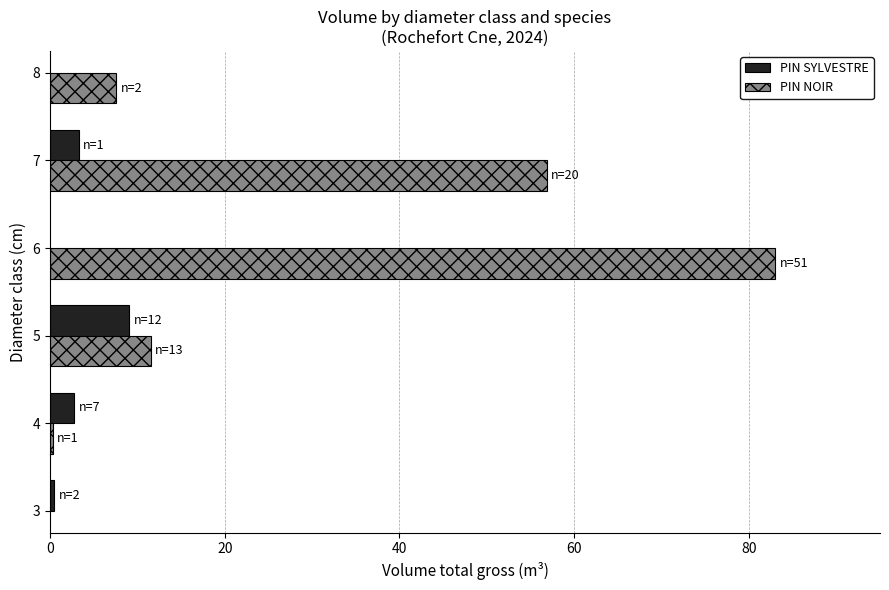

What is the sum of the PIN SYLVESTRE values at 5 and 4?

11.8